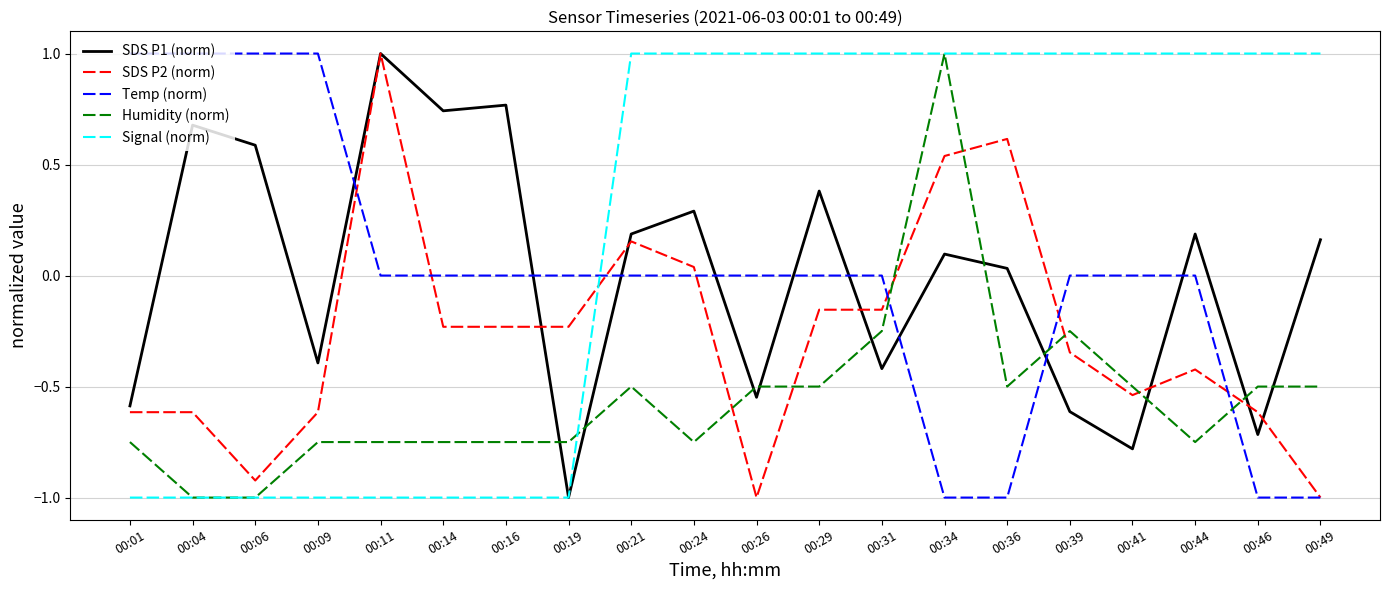

The value of Signal (norm) at 00:44 is 1.8. True or false?

False